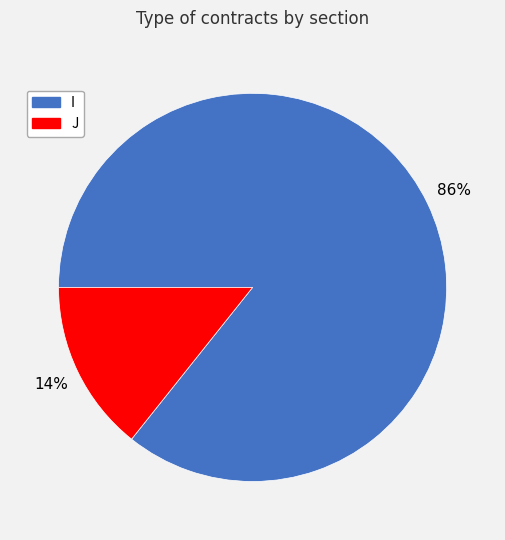

Which has a higher value, J or I?

I